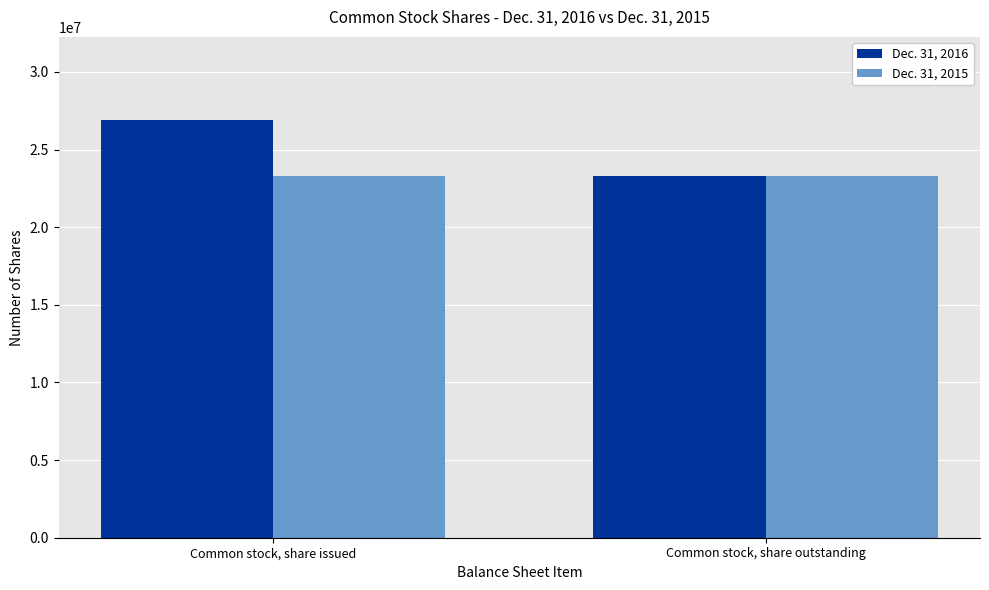

How many bars are there in total?

4